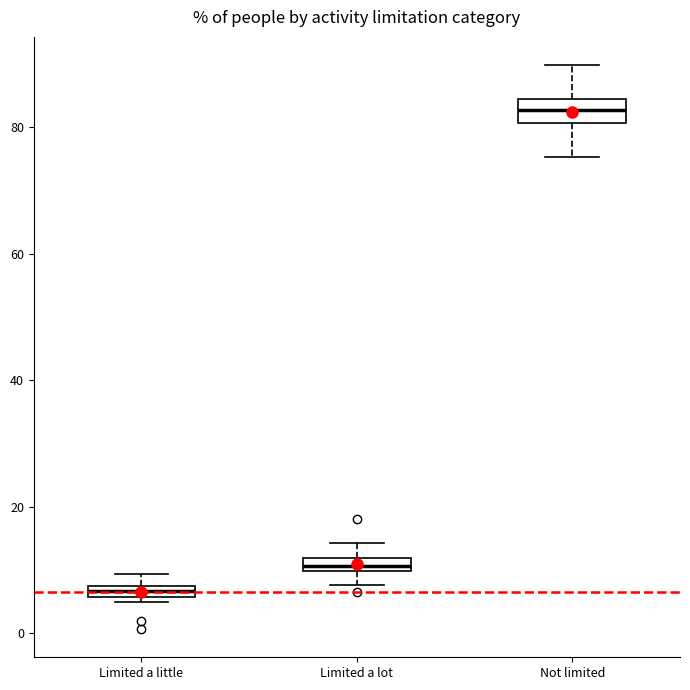

Which box has the lowest median line?

Limited a little